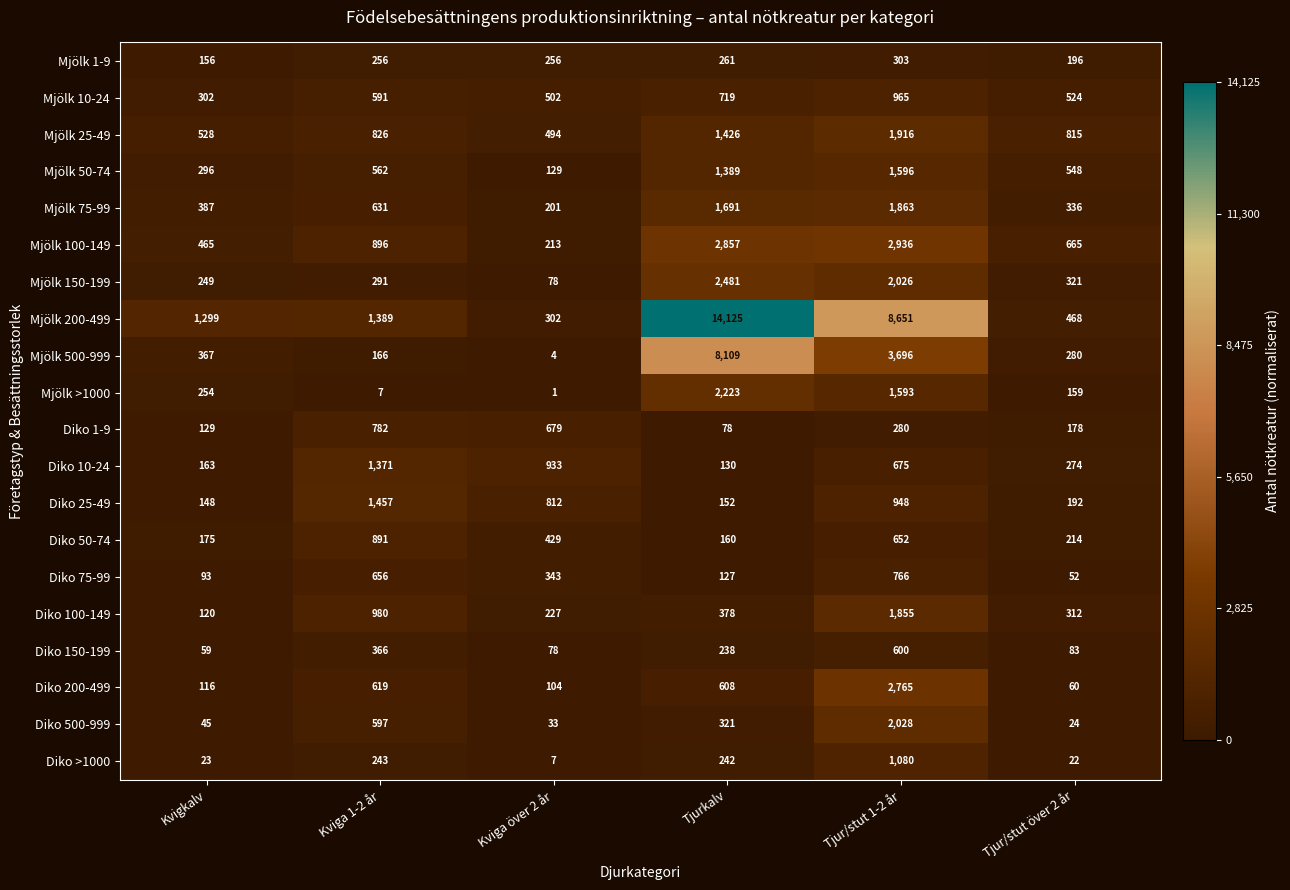

Rank the series at Tjur/stut över 2 år from highest to lowest value.

Mjölk 25-49, Mjölk 100-149, Mjölk 50-74, Mjölk 10-24, Mjölk 200-499, Mjölk 75-99, Mjölk 150-199, Diko 100-149, Mjölk 500-999, Diko 10-24, Diko 50-74, Mjölk 1-9, Diko 25-49, Diko 1-9, Mjölk >1000, Diko 150-199, Diko 200-499, Diko 75-99, Diko 500-999, Diko >1000